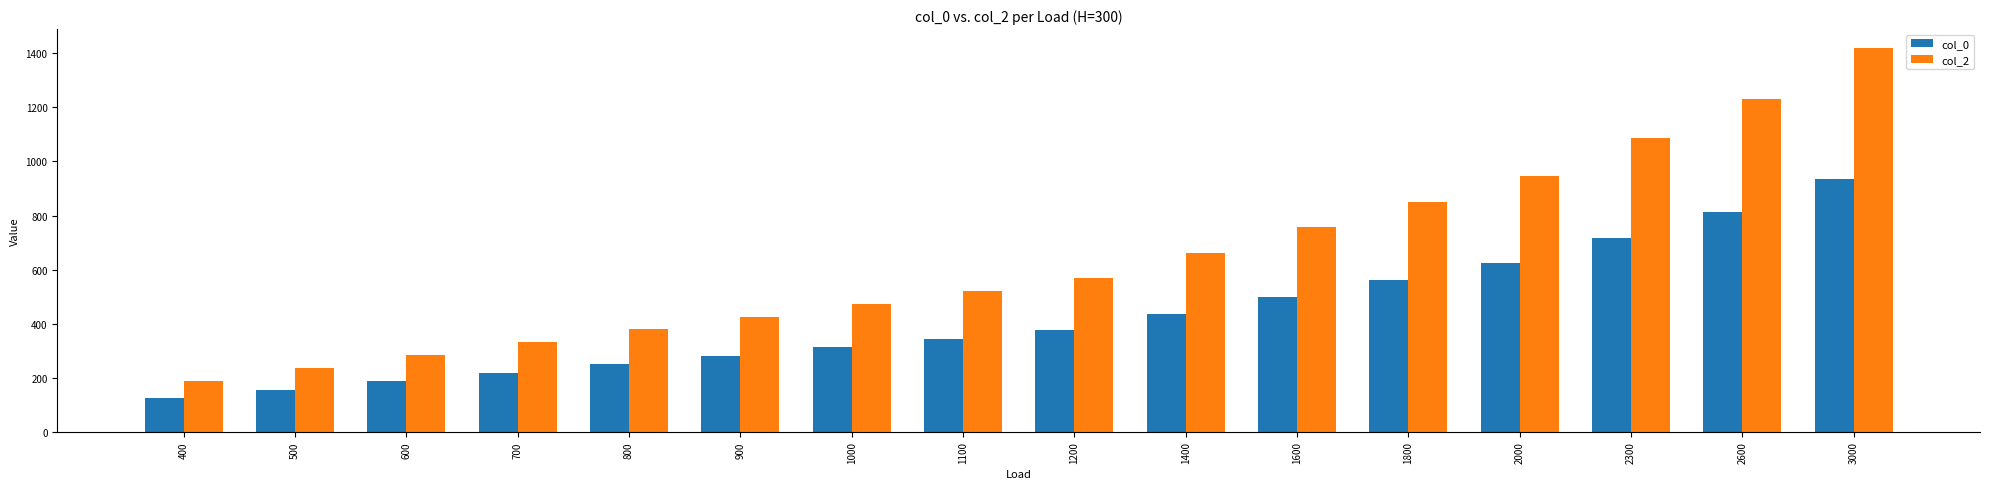

What is the difference between the maximum and minimum values in the col_2 series?

1229.8